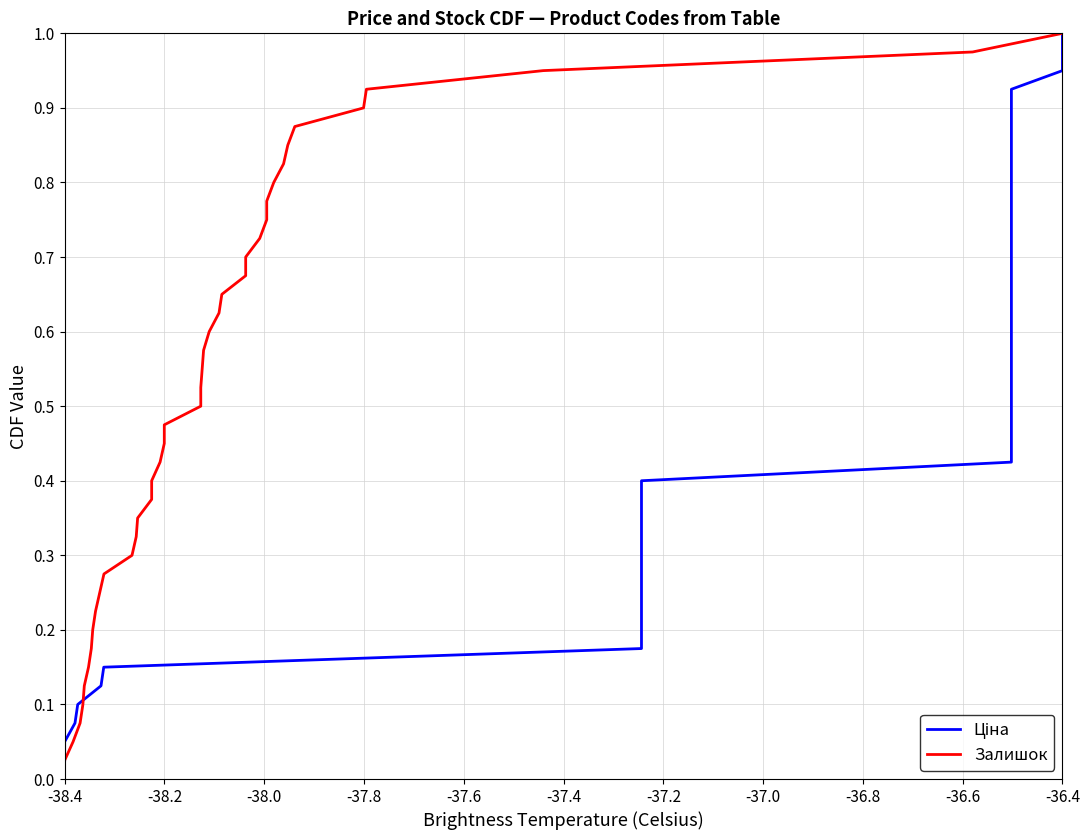

True or false: Залишок has more than 2 interior local peaks.

False